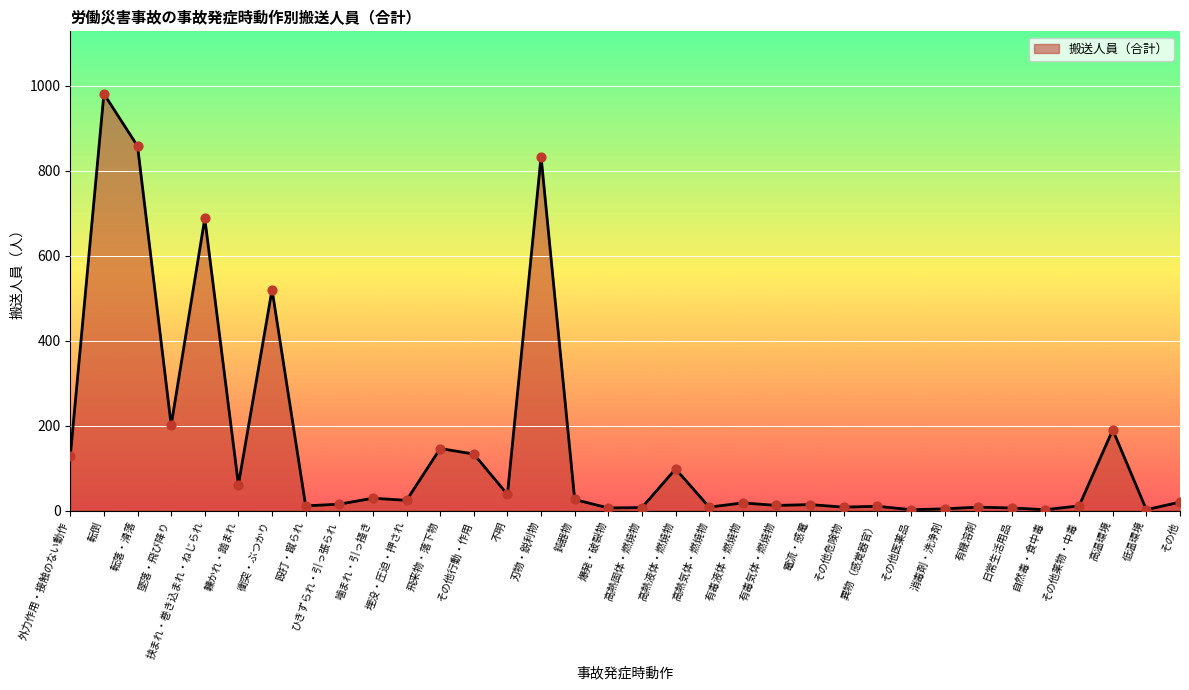

What is the ratio of the value at 刃物・鋭利物 to the value at 爆発・破裂物?

138.8